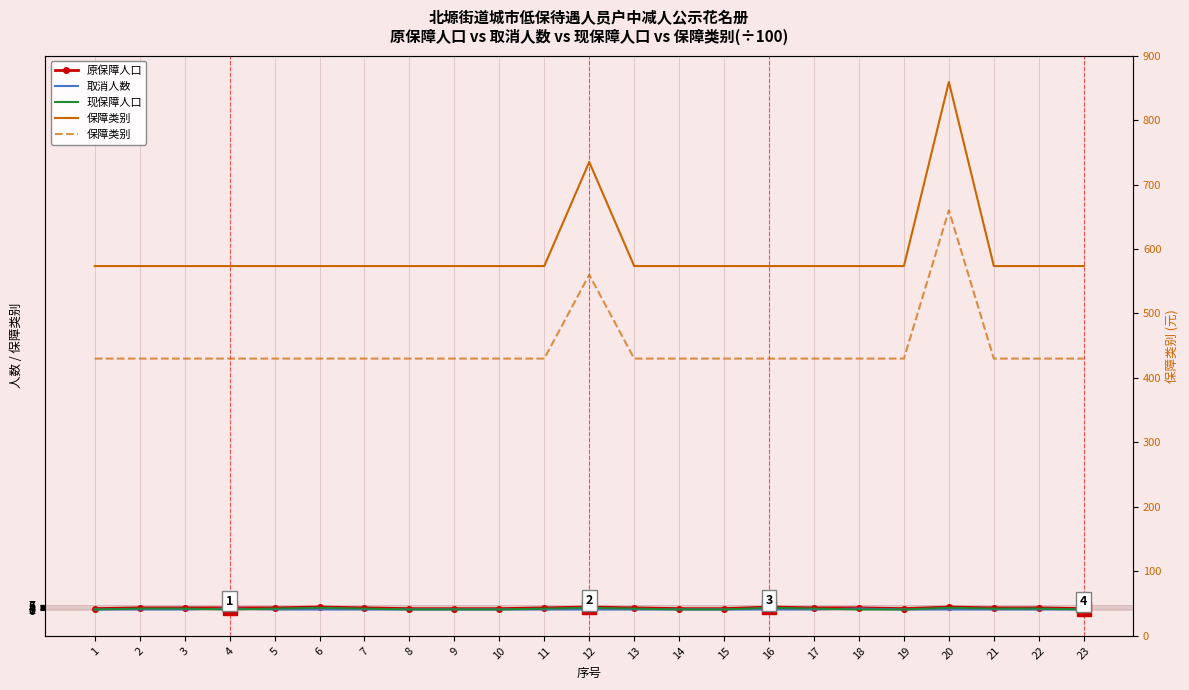

True or false: 现保障人口 and 原保障人口 cross at least once.

False